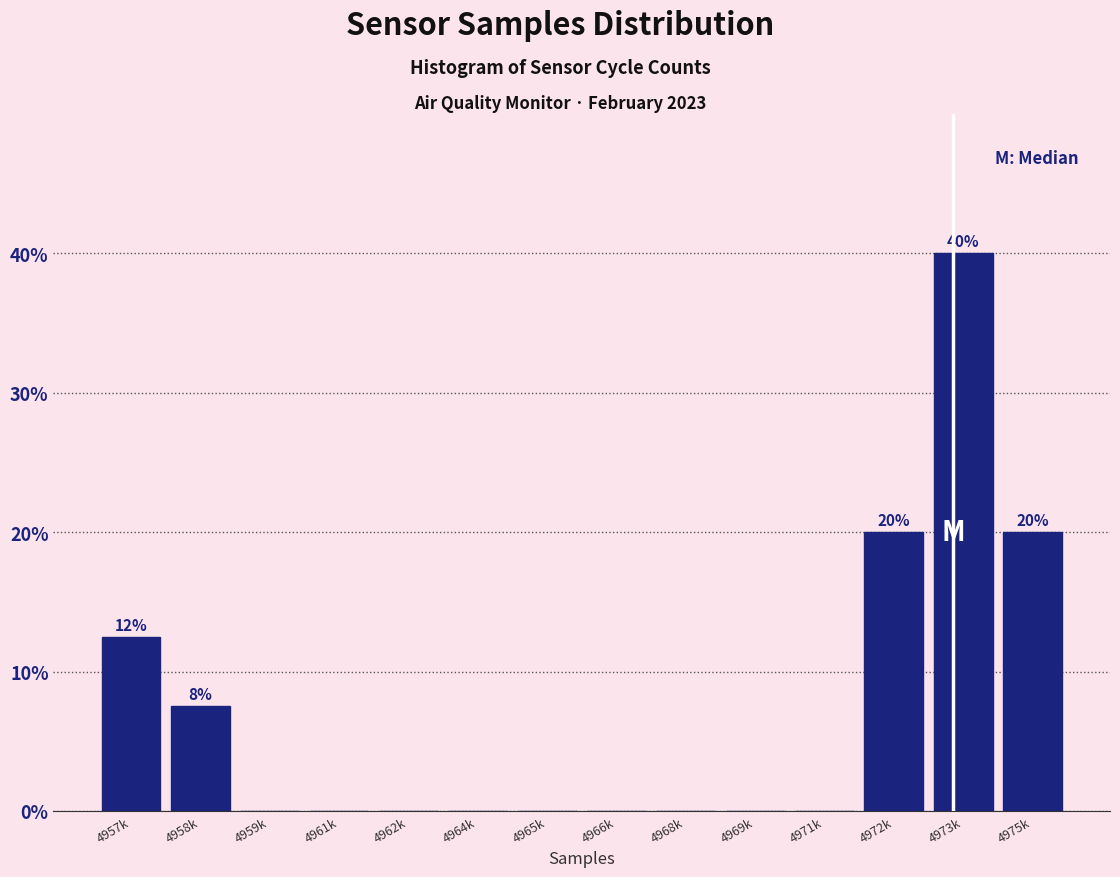

Reading left to right, what are all the values shown in this chart?

4957k=12.5	4958k=7.5	4959k=0.0	4961k=0.0	4962k=0.0	4964k=0.0	4965k=0.0	4966k=0.0	4968k=0.0	4969k=0.0	4971k=0.0	4972k=20.0	4973k=40.0	4975k=20.0